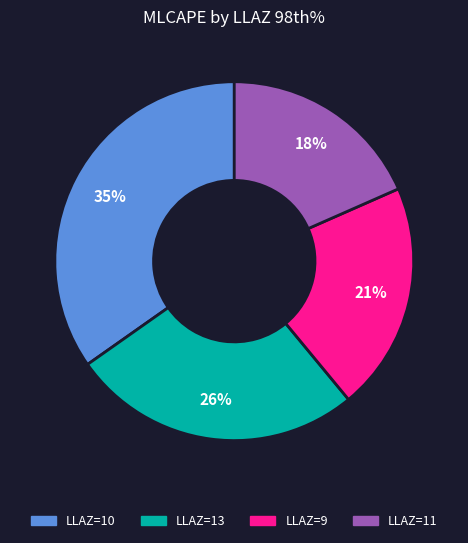

To the nearest percent, what is the average slice percentage?

25%